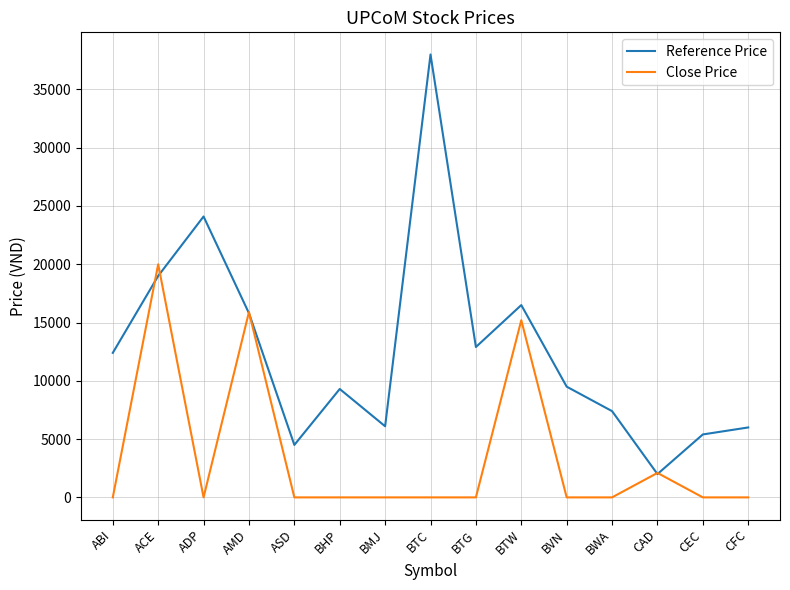

Which series ends up on top after the final intersection of Reference Price and Close Price?

Reference Price